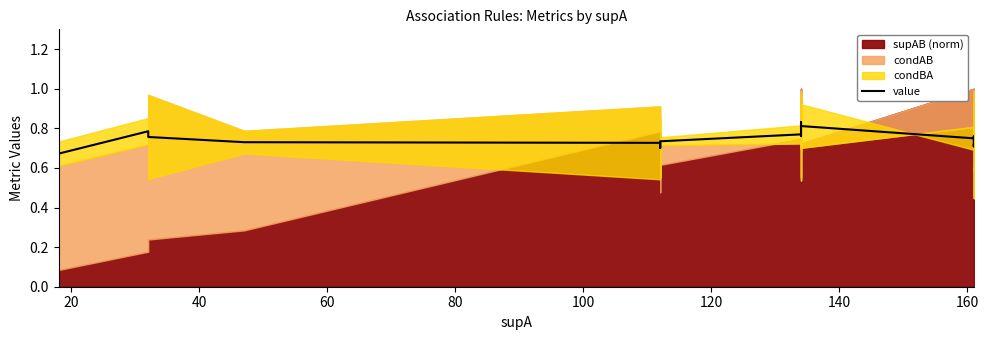

Reading left to right, what are all the values shown in this chart?

0.7	0.8	0.8	0.7	0.7	0.7	0.7	0.7	0.8	0.8	0.8	0.8	0.8	0.7	0.8	0.8	0.7	0.7